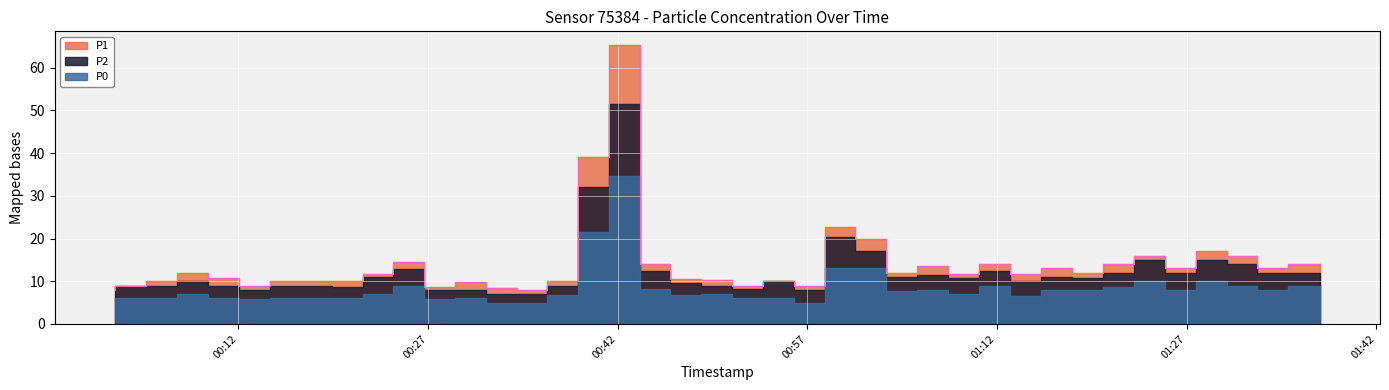

Does the chart display data point markers on the line(s)?

No